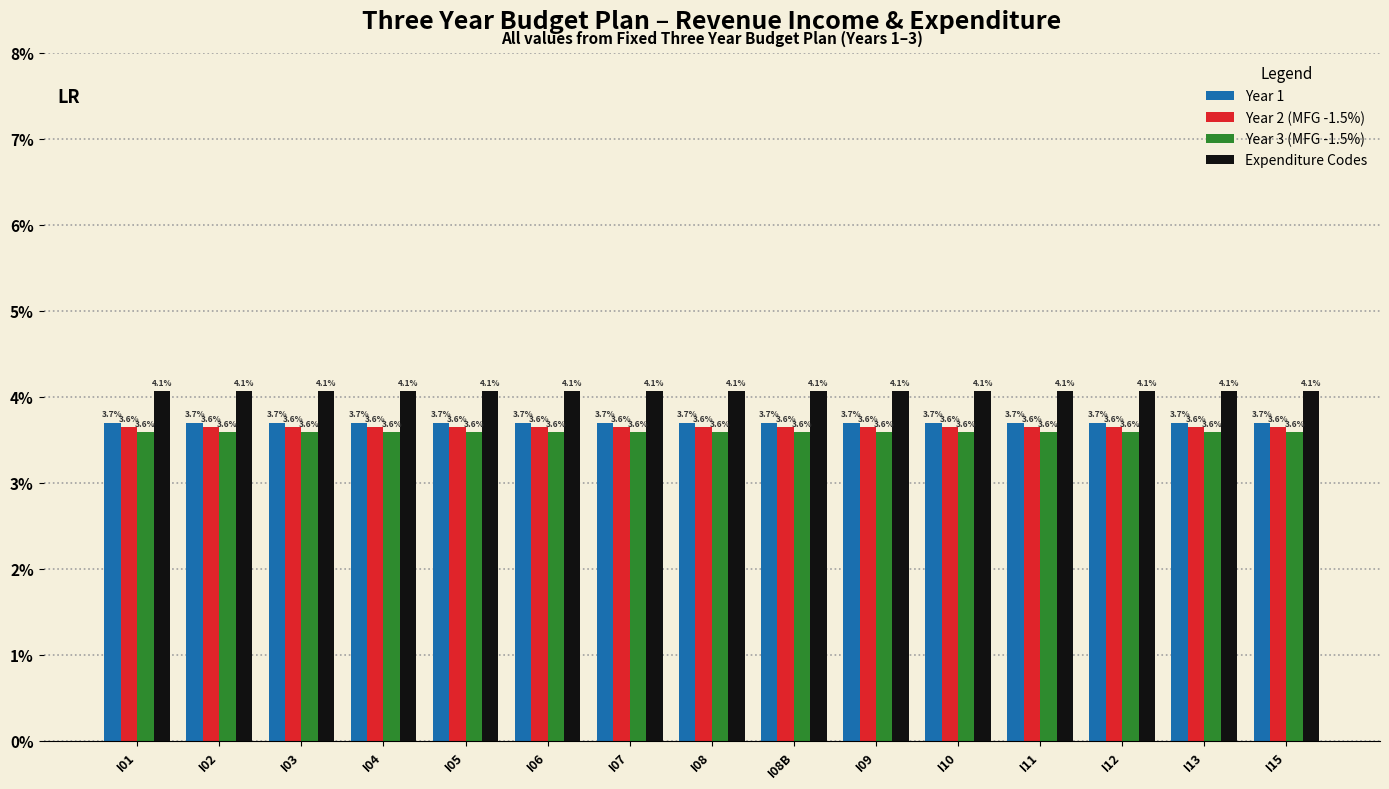

What is the lowest value of the Year 3 (MFG -1.5%) series?

3.6